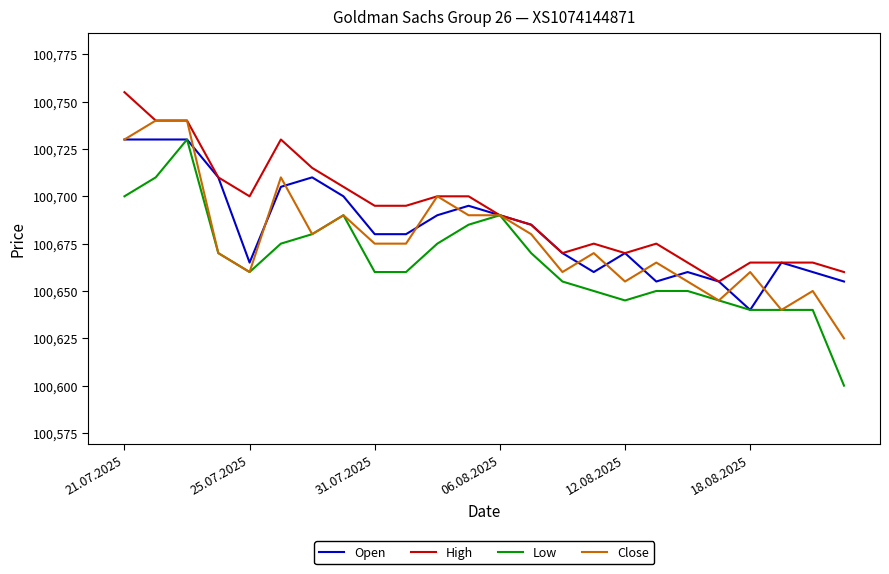

Is this an area chart (filled region under the line)?

No